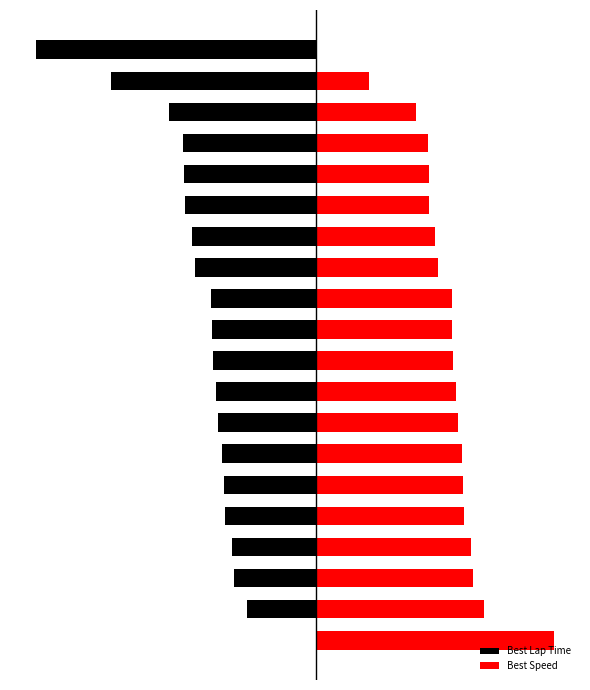

What is the total value across all series at 3?

6.1